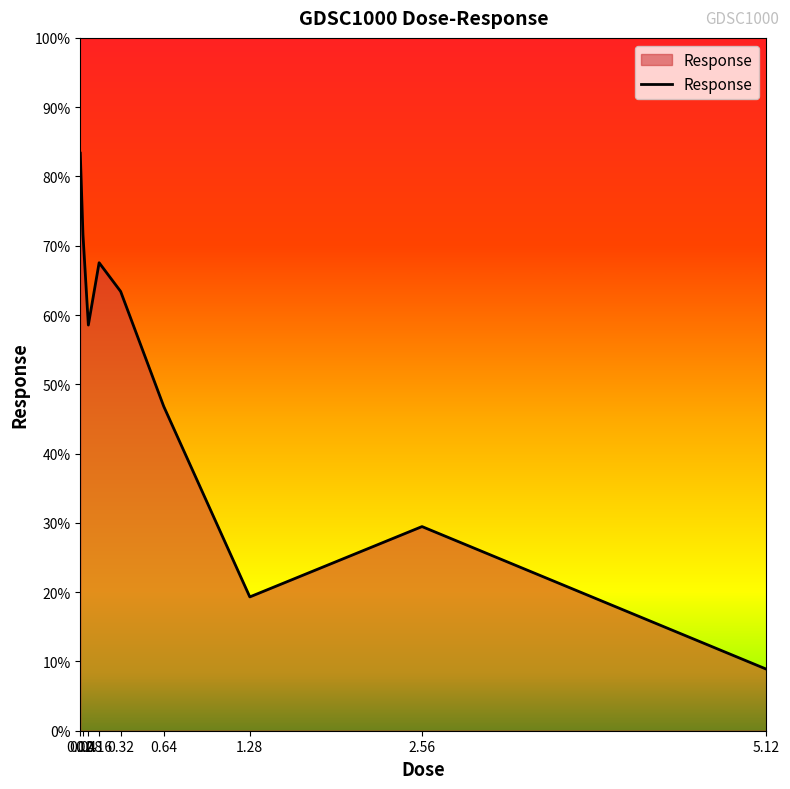

What is the smallest value displayed?

8.9